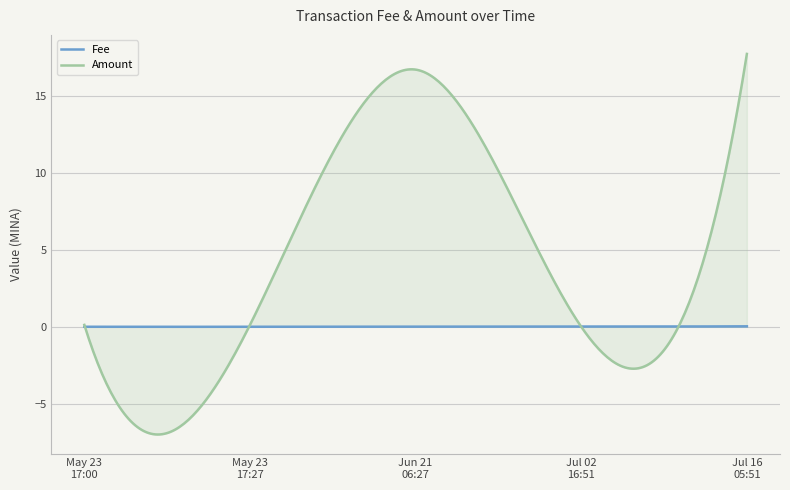

What is the total value across all series at 2023-05-23 17:27?

0.1